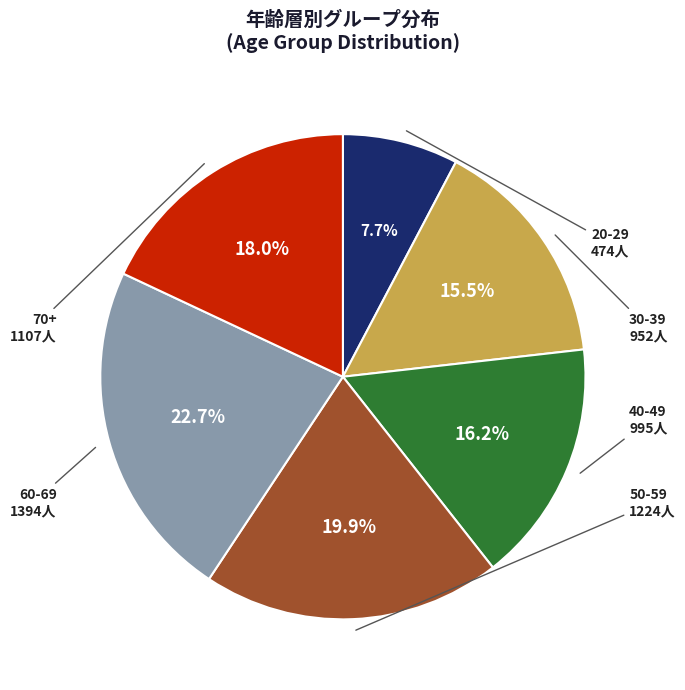

What percentage is the 20-29 slice, to the nearest percent?

8%